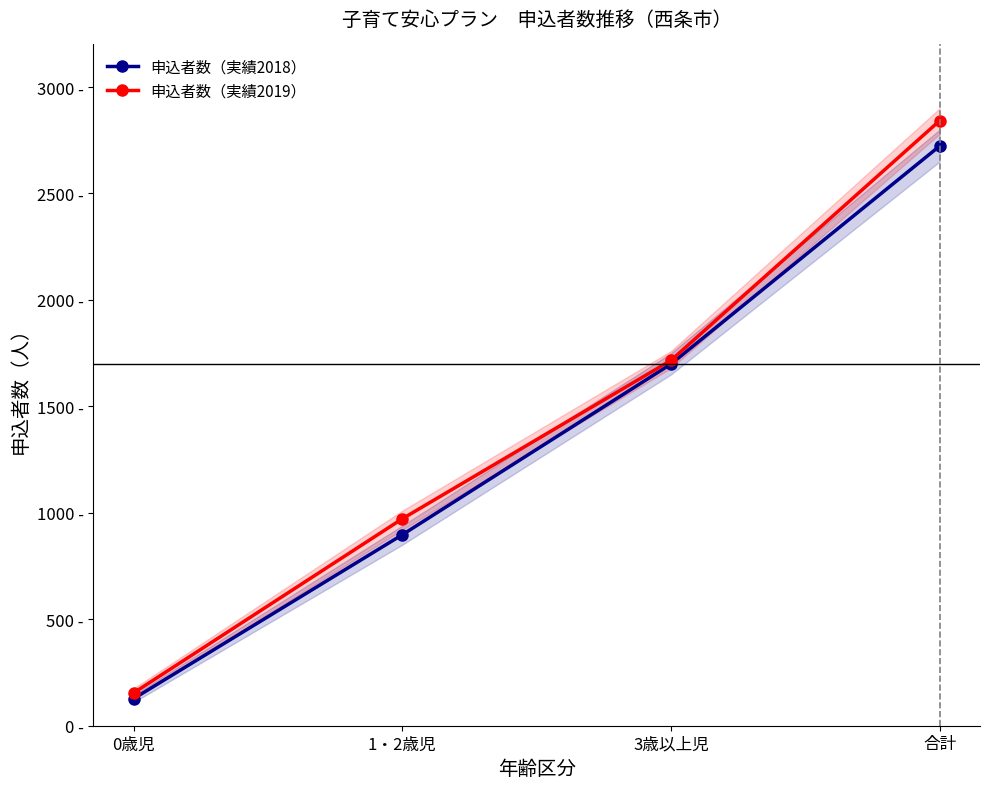

What is the total value across all series at 1・2歳児?

1869